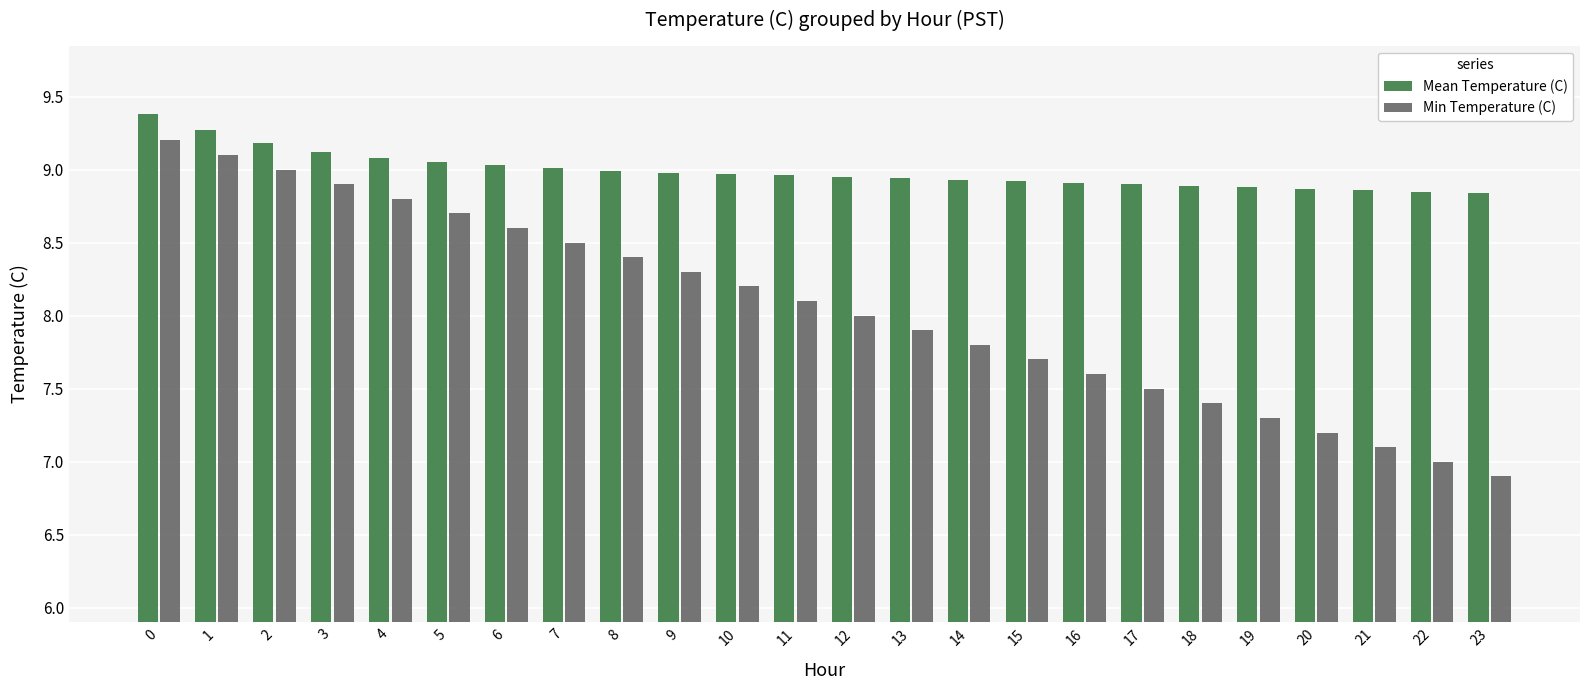

Count the number of categories in the chart.

24